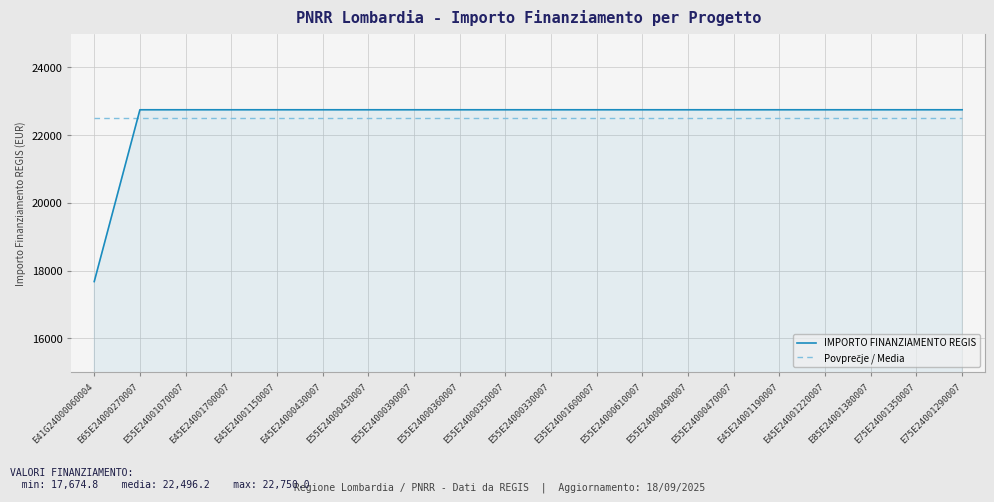

What is the highest value of the IMPORTO FINANZIAMENTO REGIS series?

22750.0